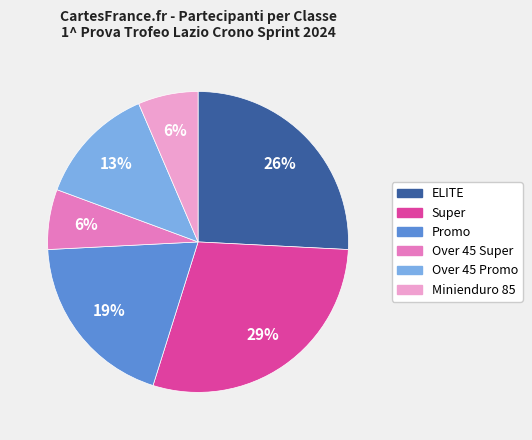

Does any single category account for the majority?

No